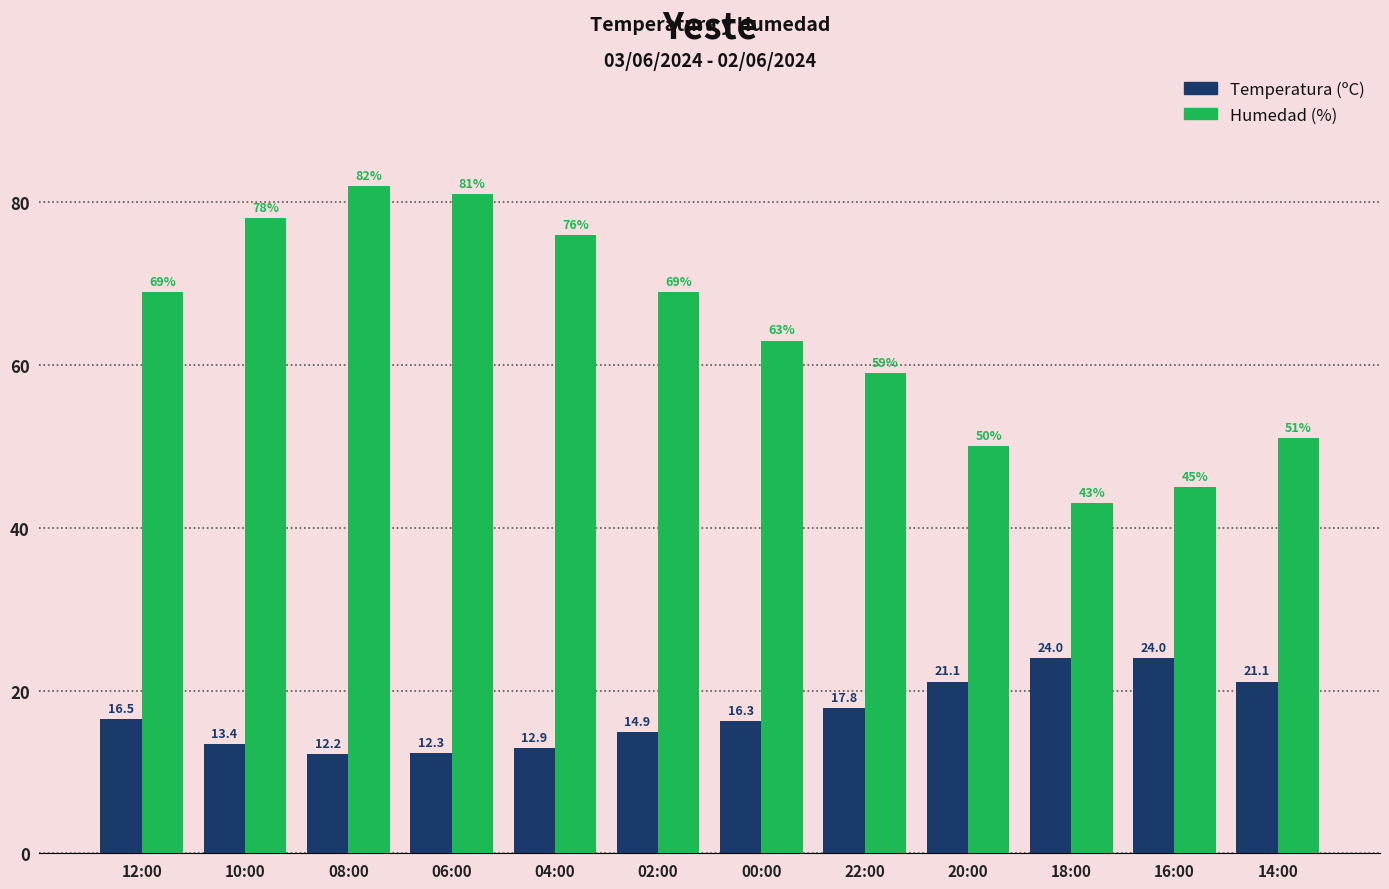

Which series has the largest range (max minus min)?

Humedad (%)